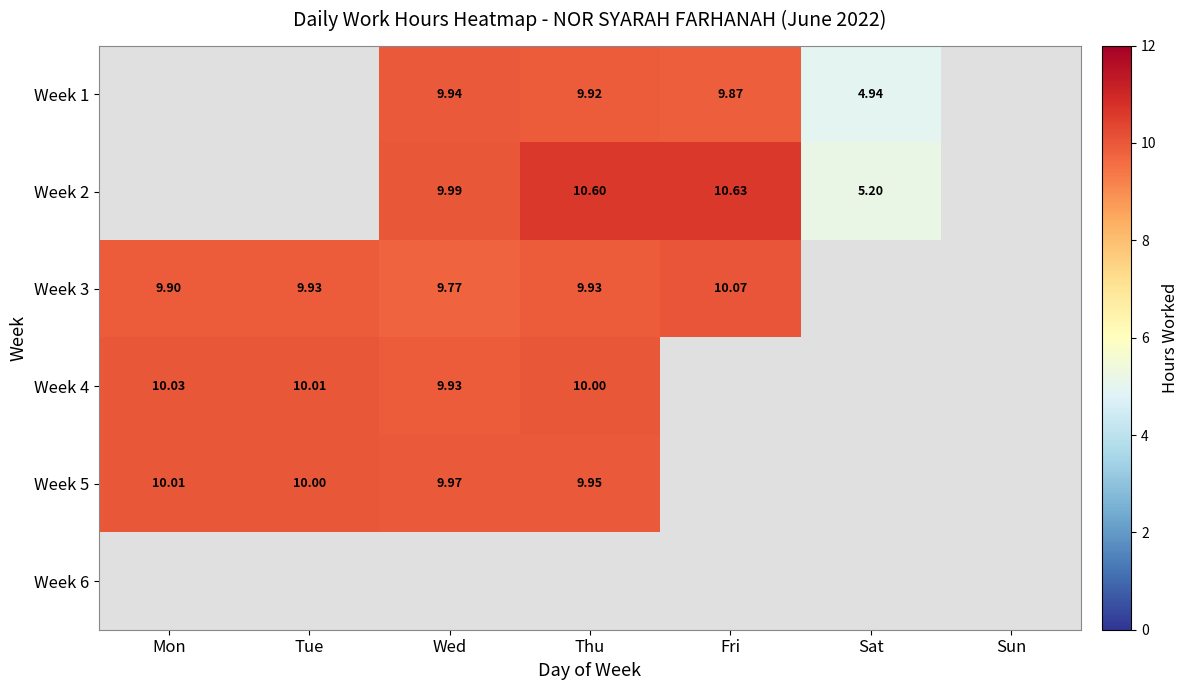

What is the greatest value displayed?

10.6